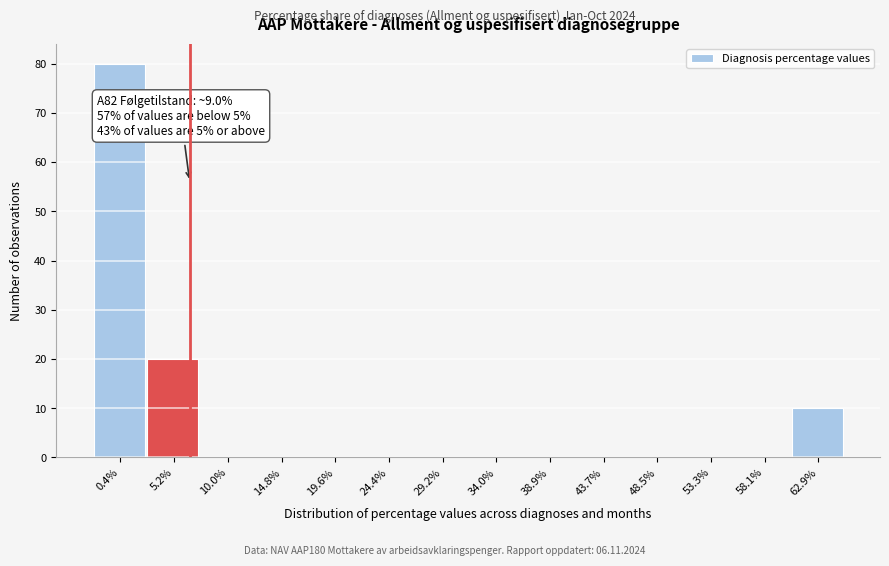

Reading left to right, transcribe all the data shown in this chart.

0.4%=80	5.2%=20	10.0%=0	14.8%=0	19.6%=0	24.4%=0	29.2%=0	34.0%=0	38.9%=0	43.7%=0	48.5%=0	53.3%=0	58.1%=0	62.9%=10